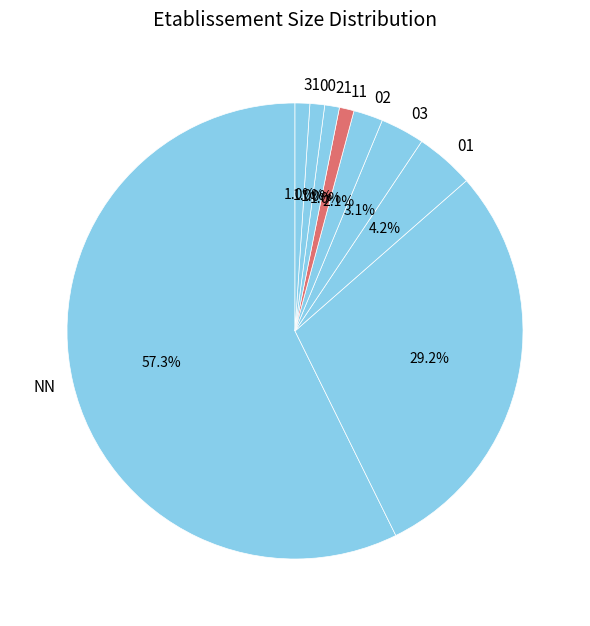

What is the largest slice in the pie chart?

NN